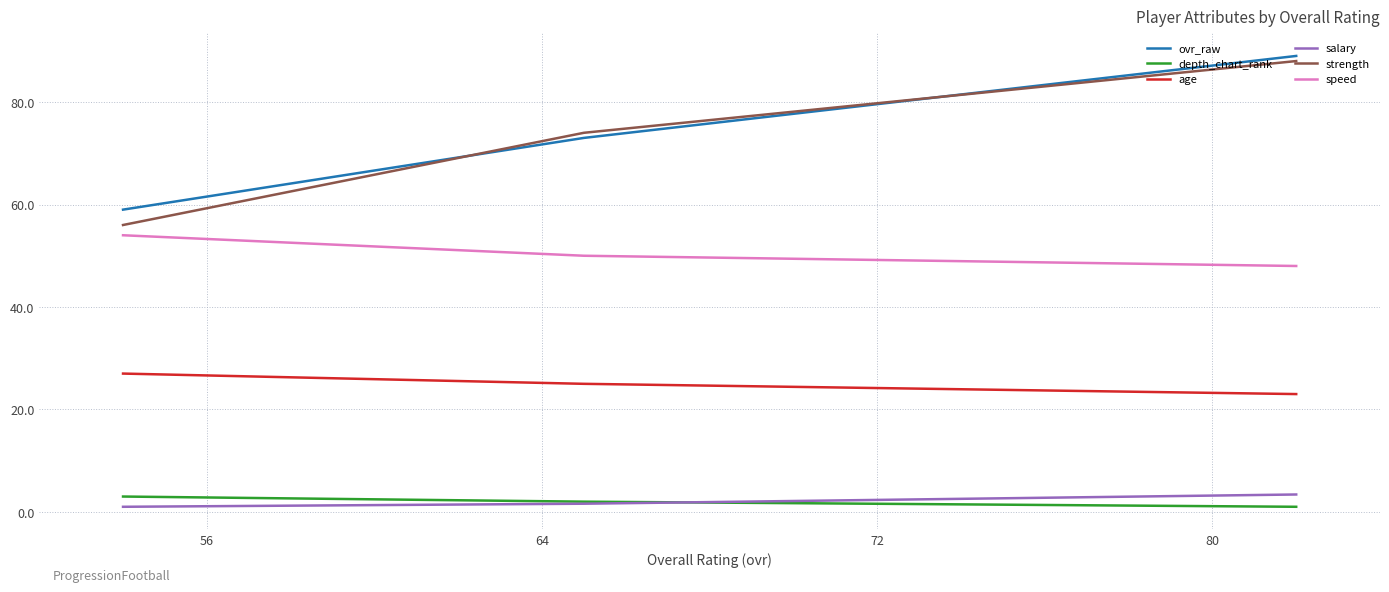

True or false: strength has a value of 35.6 at 56.

False